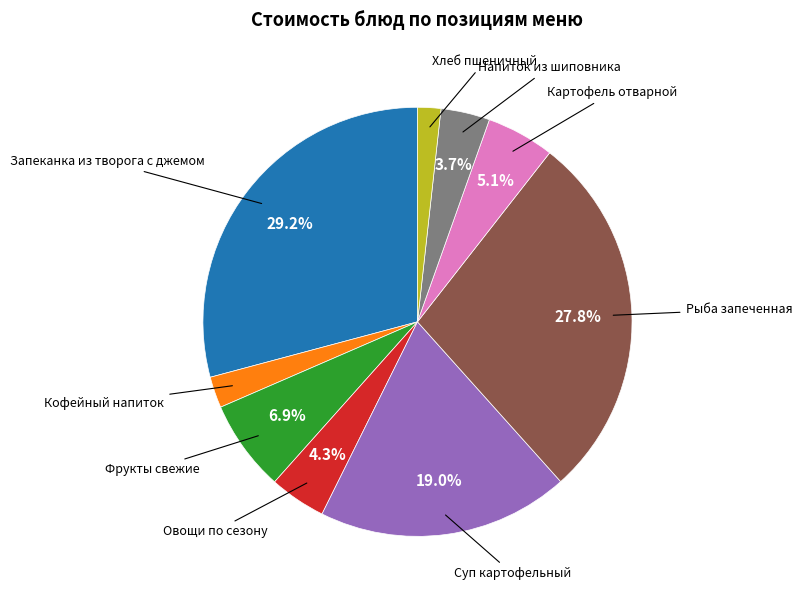

Is there a majority slice in this chart?

No